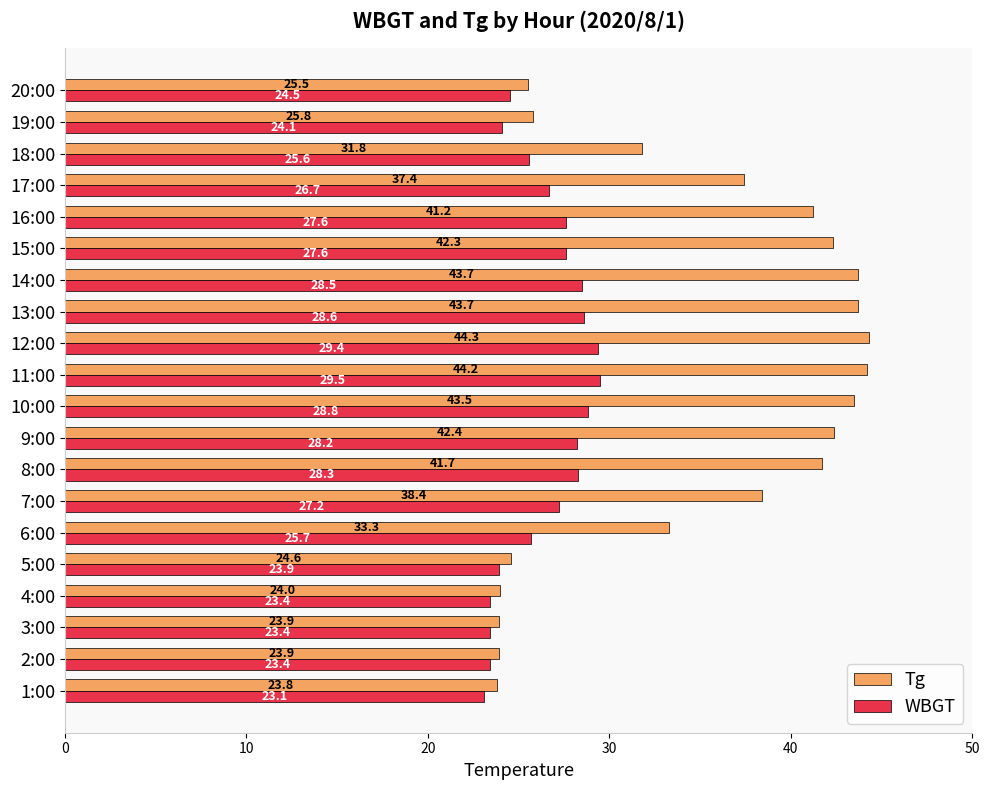

The Tg series shows 18.2 at 14:00. True or false?

False